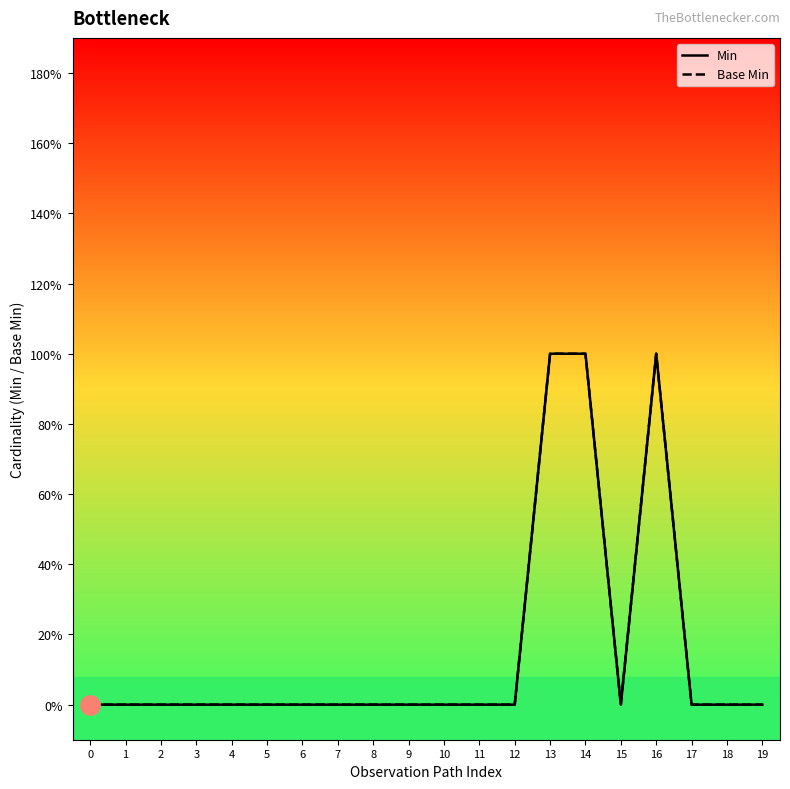

What are all the series names shown in the legend?

Min, Base Min